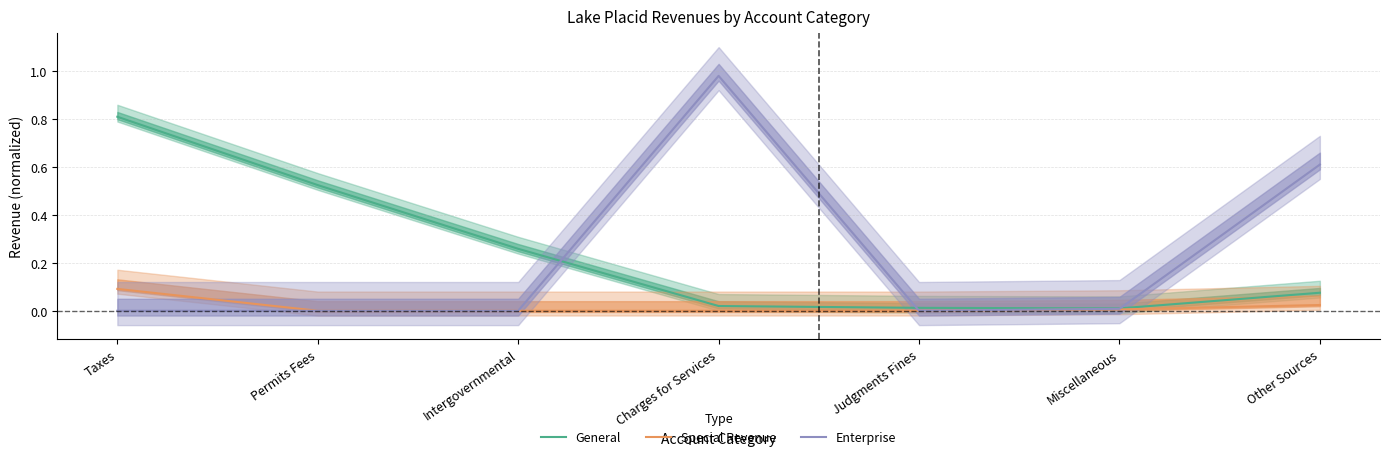

Is the value of General at Judgments Fines greater than the value of Enterprise at Other Sources?

No